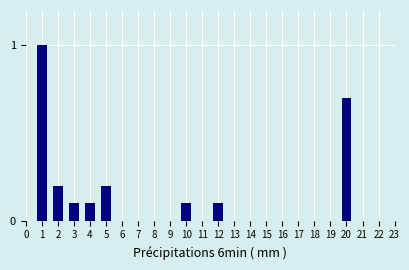

Reading left to right, list all the values displayed in this chart.

0=0.0	1=1.0	2=0.2	3=0.1	4=0.1	5=0.2	6=0.0	7=0.0	8=0.0	9=0.0	10=0.1	11=0.0	12=0.1	13=0.0	14=0.0	15=0.0	16=0.0	17=0.0	18=0.0	19=0.0	20=0.7	21=0.0	22=0.0	23=0.0